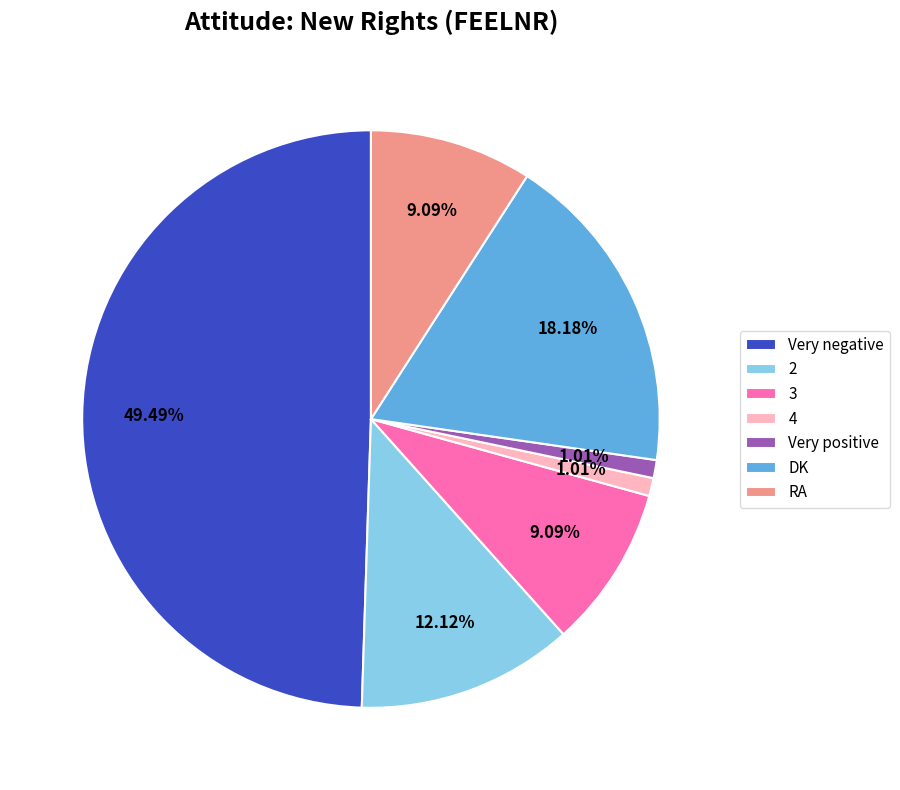

What is the largest slice in the pie chart?

Very negative